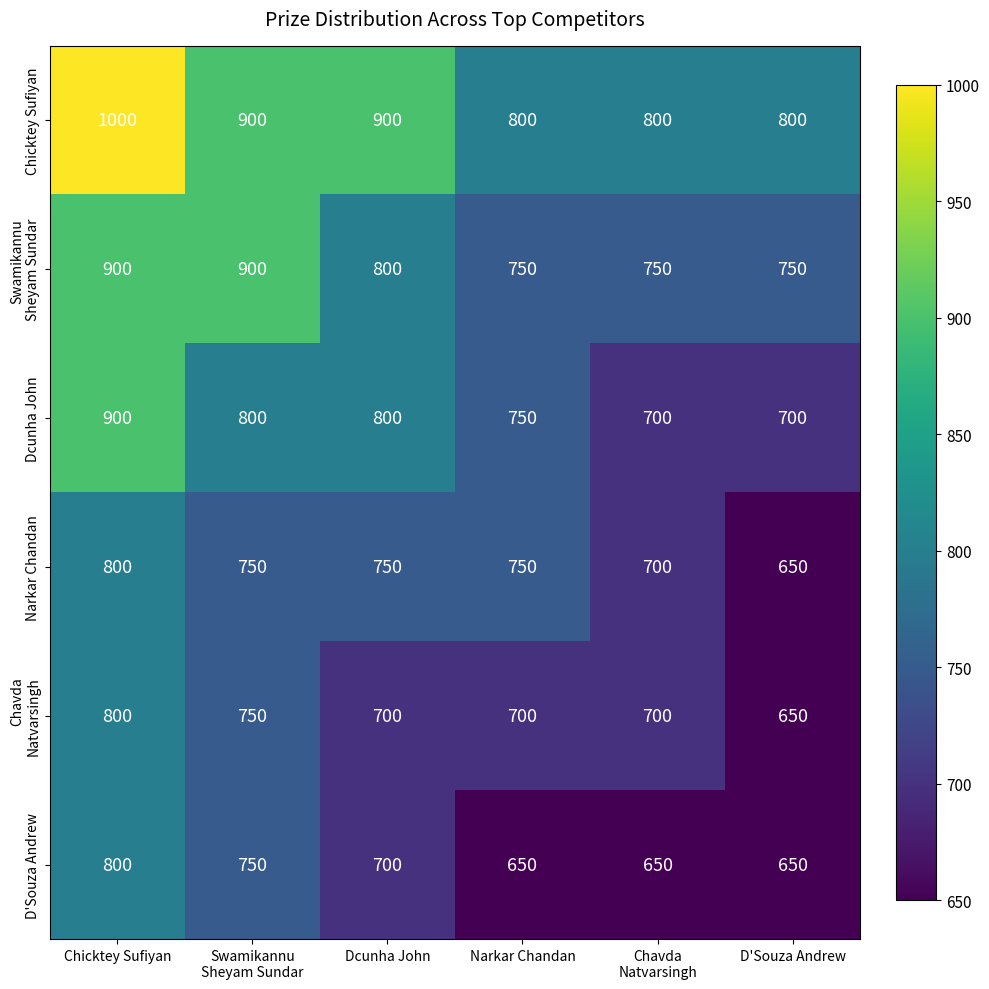

What is the average value of the Chicktey Sufiyan series?

867